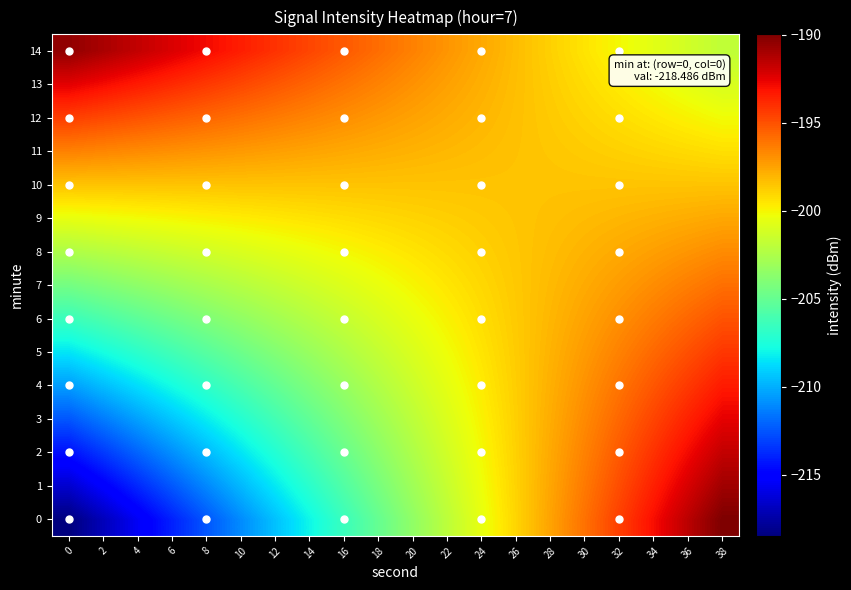

Reading right to left, transcribe all the data shown in this chart.

0: 38=-190.0	36=-191.5	34=-193.0	32=-194.5	30=-196.0	28=-197.5	26=-199.0	24=-200.5	22=-202.0	20=-203.5	18=-205.0	16=-206.5	14=-208.0	12=-209.5	10=-211.0	8=-212.5	6=-214.0	4=-215.5	2=-217.0	0=-218.5
1: 38=-190.8	36=-192.2	34=-193.5	32=-194.9	30=-196.2	28=-197.6	26=-198.9	24=-200.3	22=-201.6	20=-203.0	18=-204.3	16=-205.7	14=-207.0	12=-208.4	10=-209.7	8=-211.1	6=-212.4	4=-213.8	2=-215.1	0=-216.5
2: 38=-191.7	36=-192.9	34=-194.1	32=-195.3	30=-196.5	28=-197.7	26=-198.9	24=-200.1	22=-201.3	20=-202.5	18=-203.7	16=-204.9	14=-206.1	12=-207.3	10=-208.5	8=-209.7	6=-210.9	4=-212.1	2=-213.3	0=-214.5
3: 38=-192.5	36=-193.6	34=-194.6	32=-195.7	30=-196.7	28=-197.8	26=-198.8	24=-199.9	22=-200.9	20=-202.0	18=-203.0	16=-204.1	14=-205.1	12=-206.2	10=-207.2	8=-208.3	6=-209.3	4=-210.4	2=-211.4	0=-212.5
4: 38=-193.4	36=-194.3	34=-195.2	32=-196.1	30=-197.0	28=-197.9	26=-198.8	24=-199.7	22=-200.6	20=-201.5	18=-202.4	16=-203.3	14=-204.2	12=-205.1	10=-206.0	8=-206.9	6=-207.8	4=-208.7	2=-209.6	0=-210.5
5: 38=-194.2	36=-195.0	34=-195.7	32=-196.5	30=-197.2	28=-198.0	26=-198.7	24=-199.5	22=-200.2	20=-201.0	18=-201.7	16=-202.5	14=-203.2	12=-204.0	10=-204.7	8=-205.5	6=-206.2	4=-207.0	2=-207.7	0=-208.5
6: 38=-195.1	36=-195.7	34=-196.3	32=-196.9	30=-197.5	28=-198.1	26=-198.7	24=-199.3	22=-199.9	20=-200.5	18=-201.1	16=-201.7	14=-202.3	12=-202.9	10=-203.5	8=-204.1	6=-204.7	4=-205.3	2=-205.9	0=-206.5
7: 38=-195.9	36=-196.4	34=-196.8	32=-197.3	30=-197.7	28=-198.2	26=-198.6	24=-199.1	22=-199.5	20=-200.0	18=-200.4	16=-200.9	14=-201.3	12=-201.8	10=-202.2	8=-202.7	6=-203.1	4=-203.6	2=-204.0	0=-204.5
8: 38=-196.8	36=-197.1	34=-197.4	32=-197.7	30=-198.0	28=-198.3	26=-198.6	24=-198.9	22=-199.2	20=-199.5	18=-199.8	16=-200.1	14=-200.4	12=-200.7	10=-201.0	8=-201.3	6=-201.6	4=-201.9	2=-202.2	0=-202.5
9: 38=-197.6	36=-197.8	34=-197.9	32=-198.1	30=-198.2	28=-198.4	26=-198.5	24=-198.7	22=-198.8	20=-199.0	18=-199.1	16=-199.3	14=-199.4	12=-199.6	10=-199.7	8=-199.9	6=-200.0	4=-200.2	2=-200.3	0=-200.5
10: 38=-198.5	36=-198.5	34=-198.5	32=-198.5	30=-198.5	28=-198.5	26=-198.5	24=-198.5	22=-198.5	20=-198.5	18=-198.5	16=-198.5	14=-198.5	12=-198.5	10=-198.5	8=-198.5	6=-198.5	4=-198.5	2=-198.5	0=-198.5
11: 38=-199.3	36=-199.2	34=-199.0	32=-198.9	30=-198.7	28=-198.6	26=-198.4	24=-198.3	22=-198.1	20=-198.0	18=-197.8	16=-197.7	14=-197.5	12=-197.4	10=-197.2	8=-197.1	6=-196.9	4=-196.8	2=-196.6	0=-196.5
12: 38=-200.2	36=-199.9	34=-199.6	32=-199.3	30=-199.0	28=-198.7	26=-198.4	24=-198.1	22=-197.8	20=-197.5	18=-197.2	16=-196.9	14=-196.6	12=-196.3	10=-196.0	8=-195.7	6=-195.4	4=-195.1	2=-194.8	0=-194.5
13: 38=-201.0	36=-200.6	34=-200.1	32=-199.7	30=-199.2	28=-198.8	26=-198.3	24=-197.9	22=-197.4	20=-197.0	18=-196.5	16=-196.1	14=-195.6	12=-195.2	10=-194.7	8=-194.3	6=-193.8	4=-193.4	2=-192.9	0=-192.5
14: 38=-201.9	36=-201.3	34=-200.7	32=-200.1	30=-199.5	28=-198.9	26=-198.3	24=-197.7	22=-197.1	20=-196.5	18=-195.9	16=-195.3	14=-194.7	12=-194.1	10=-193.5	8=-192.9	6=-192.3	4=-191.7	2=-191.1	0=-190.5